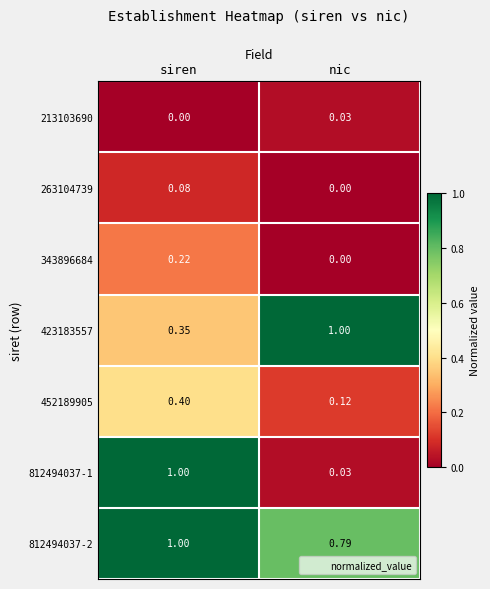

Rank the categories by 812494037-1 value from lowest to highest.

nic, siren